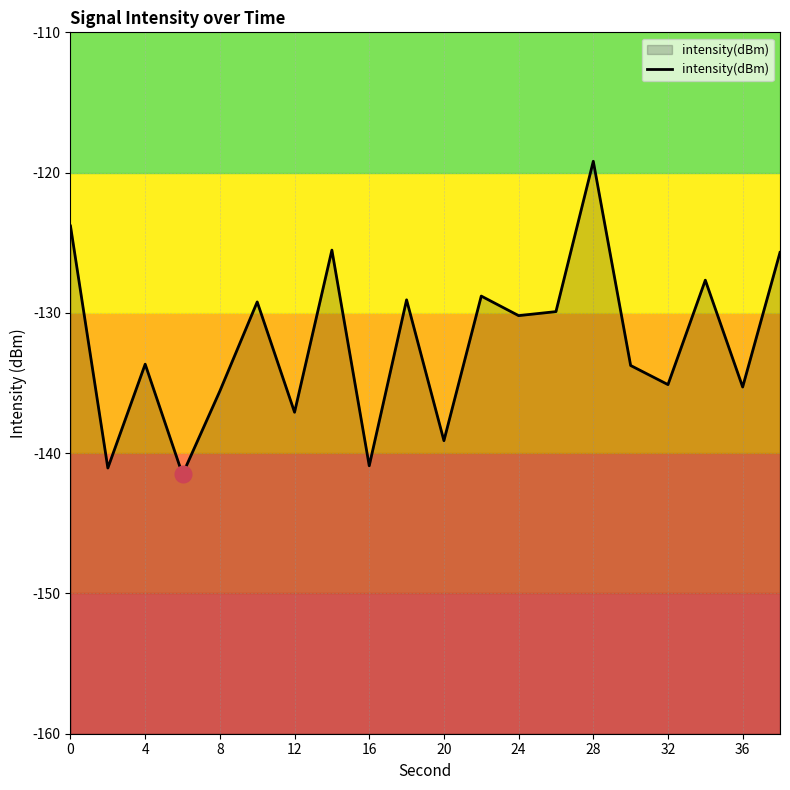

Which category has the highest value across all series?

28